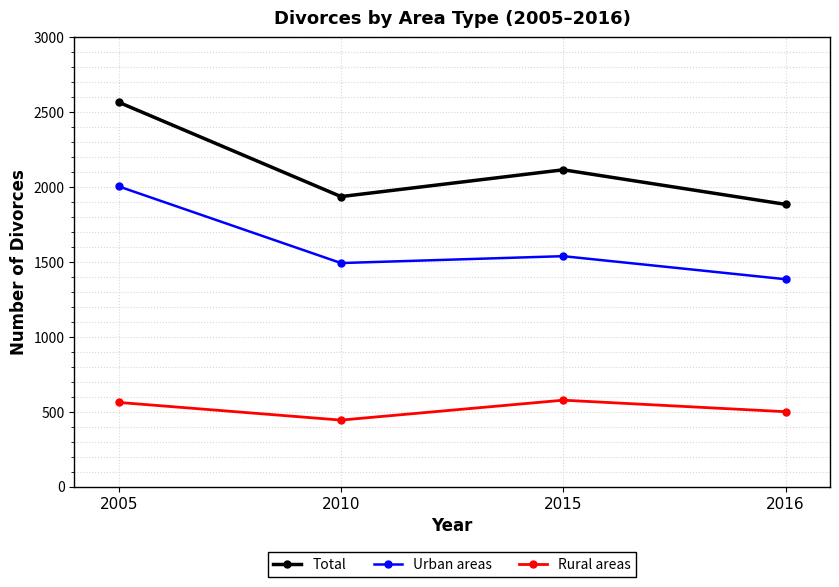

Which category has the lowest value across all series?

2010